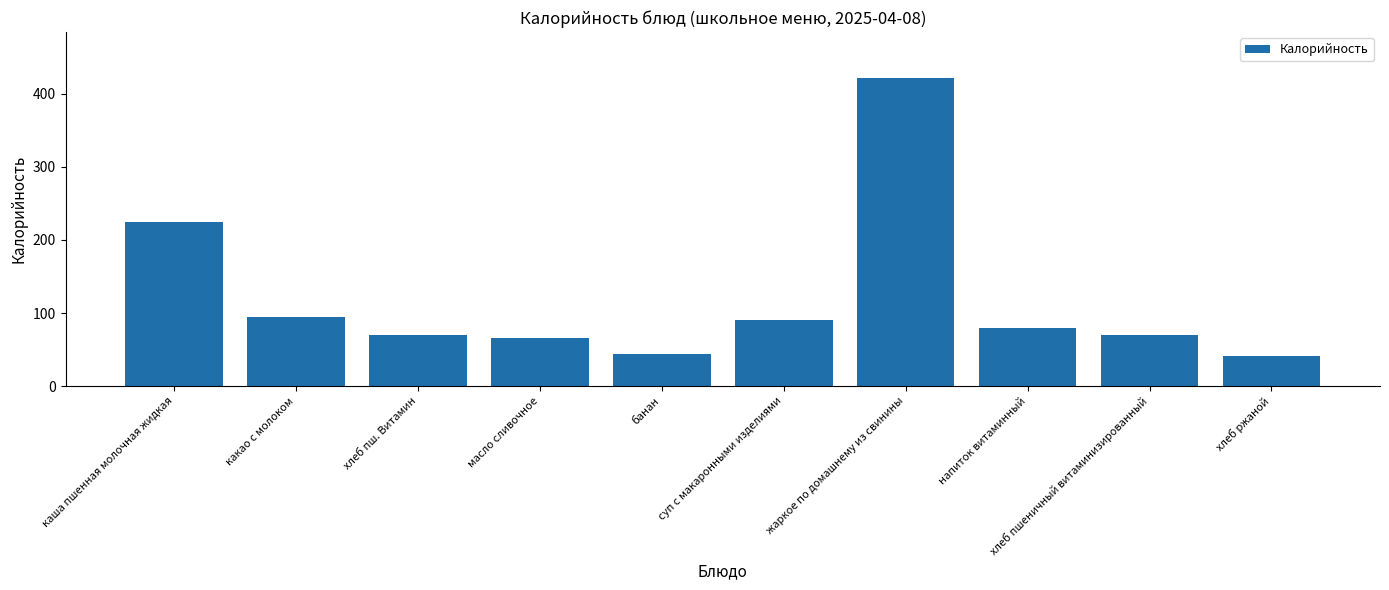

True or false: the data shows 258 at жаркое по домашнему из свинины.

False